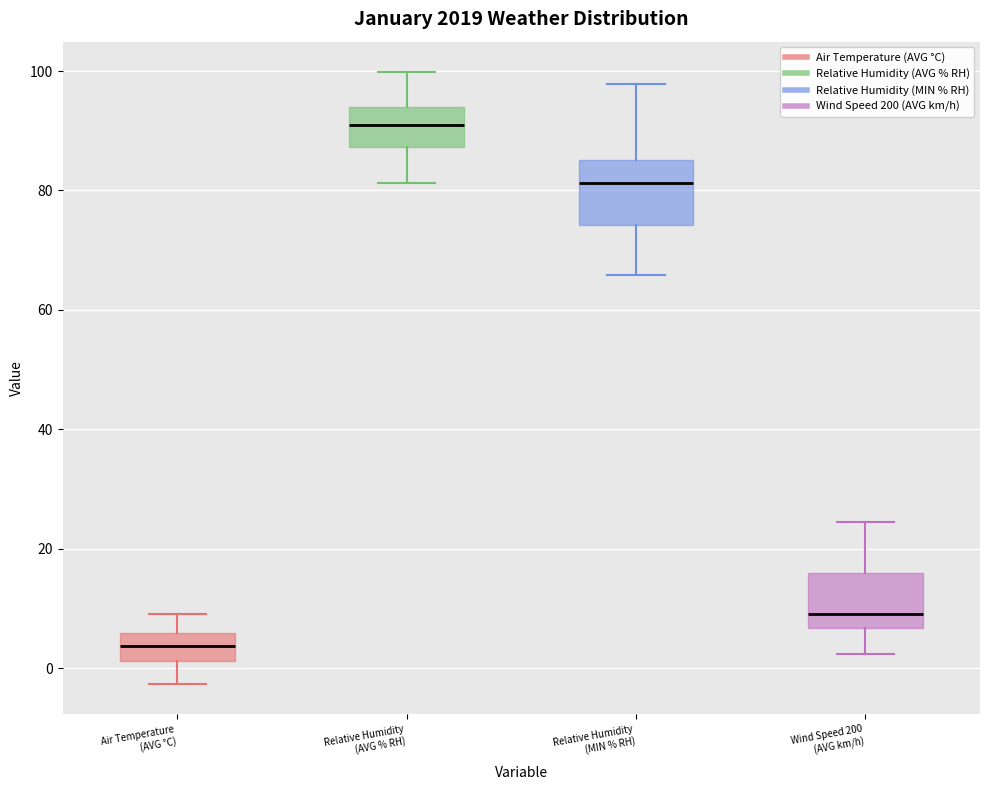

Where does the median line of the box for Wind Speed 200 (AVG km/h) sit on the y-axis? The values are not printed on the chart, so give them approximately, as read against the axis.

10